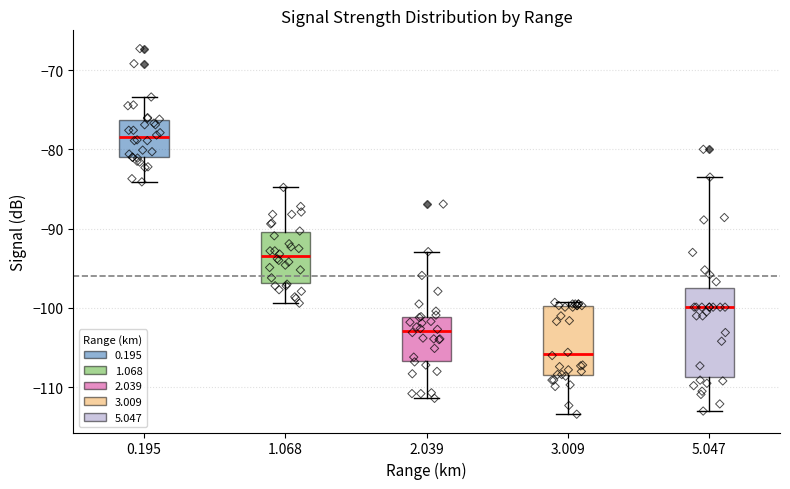

Reading left to right, transcribe this box plot: for each box, give where its median line is, the range the box spans, and where its two whiskers end, as read against the y-axis. The values are not printed on the chart, so give them approximately, as read against the axis.

0.195: median -78, box -81 to -76, whiskers -84 to -73
1.068: median -93, box -97 to -90, whiskers -99 to -85
2.039: median -103, box -107 to -101, whiskers -111 to -93
3.009: median -106, box -108 to -100, whiskers -113 to -99
5.047: median -100, box -109 to -97, whiskers -113 to -83